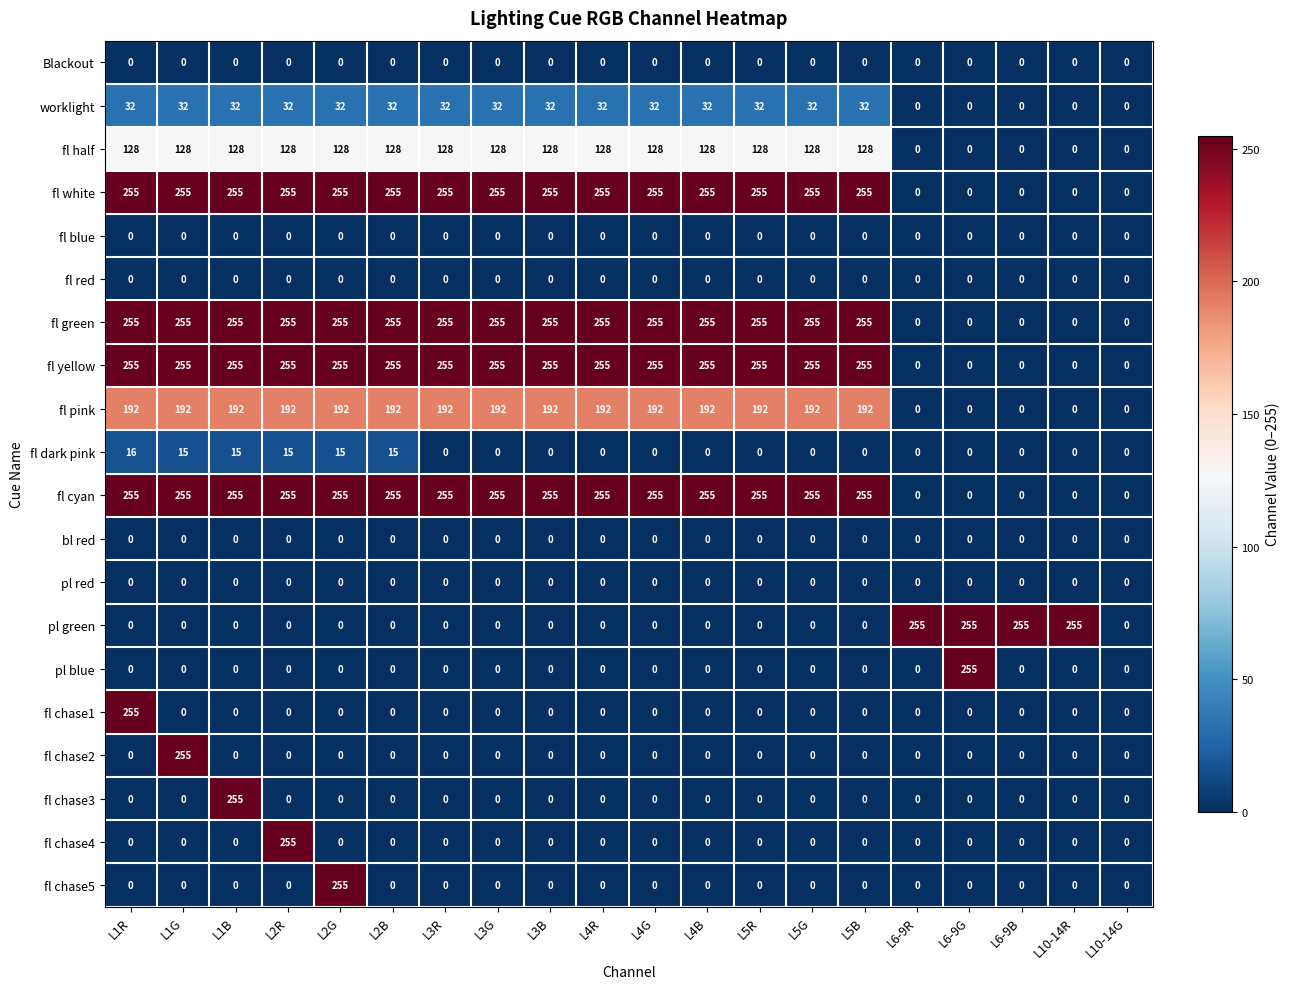

What value does the fl yellow series have at L2G, to the nearest 5?

255